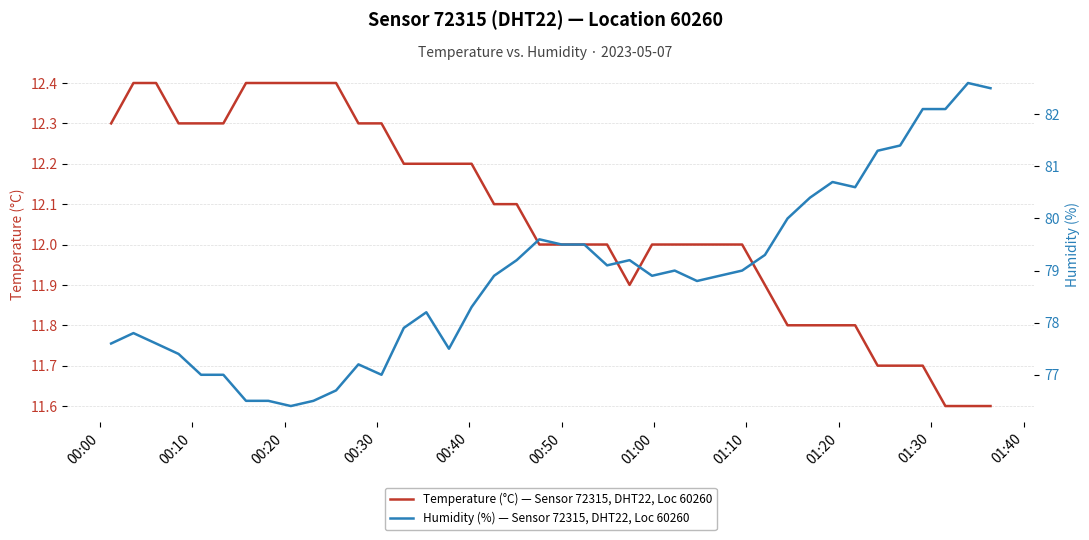

What is the maximum value for Temperature (°C) — Sensor 72315, DHT22, Loc 60260?

12.4